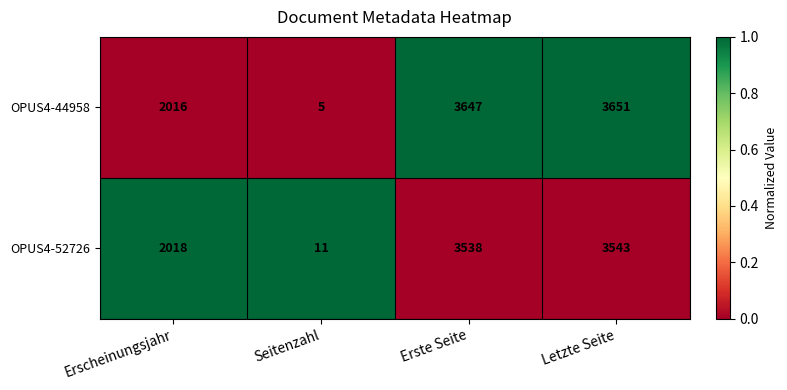

Which series changed the most between Seitenzahl and Letzte Seite?

OPUS4-44958